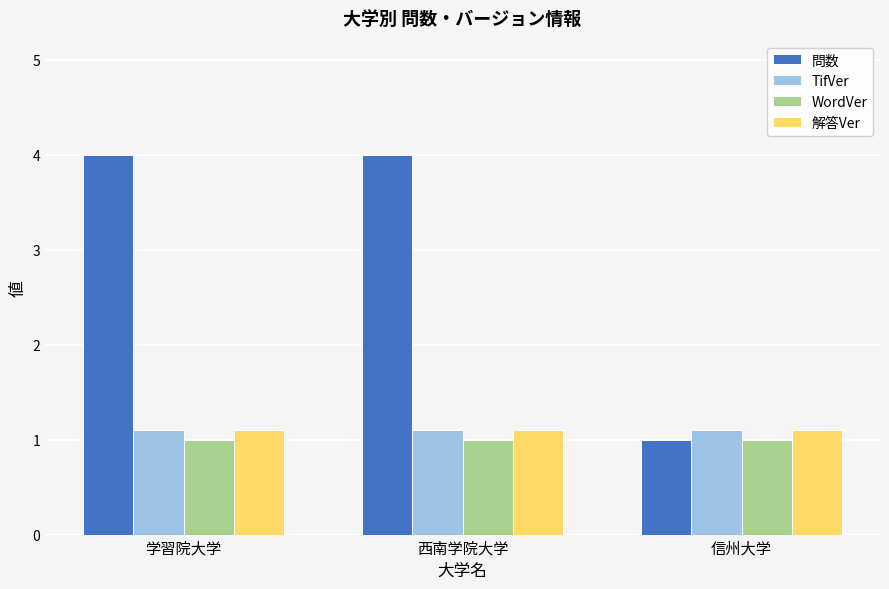

What is the label of the 3rd bar from the left?

信州大学